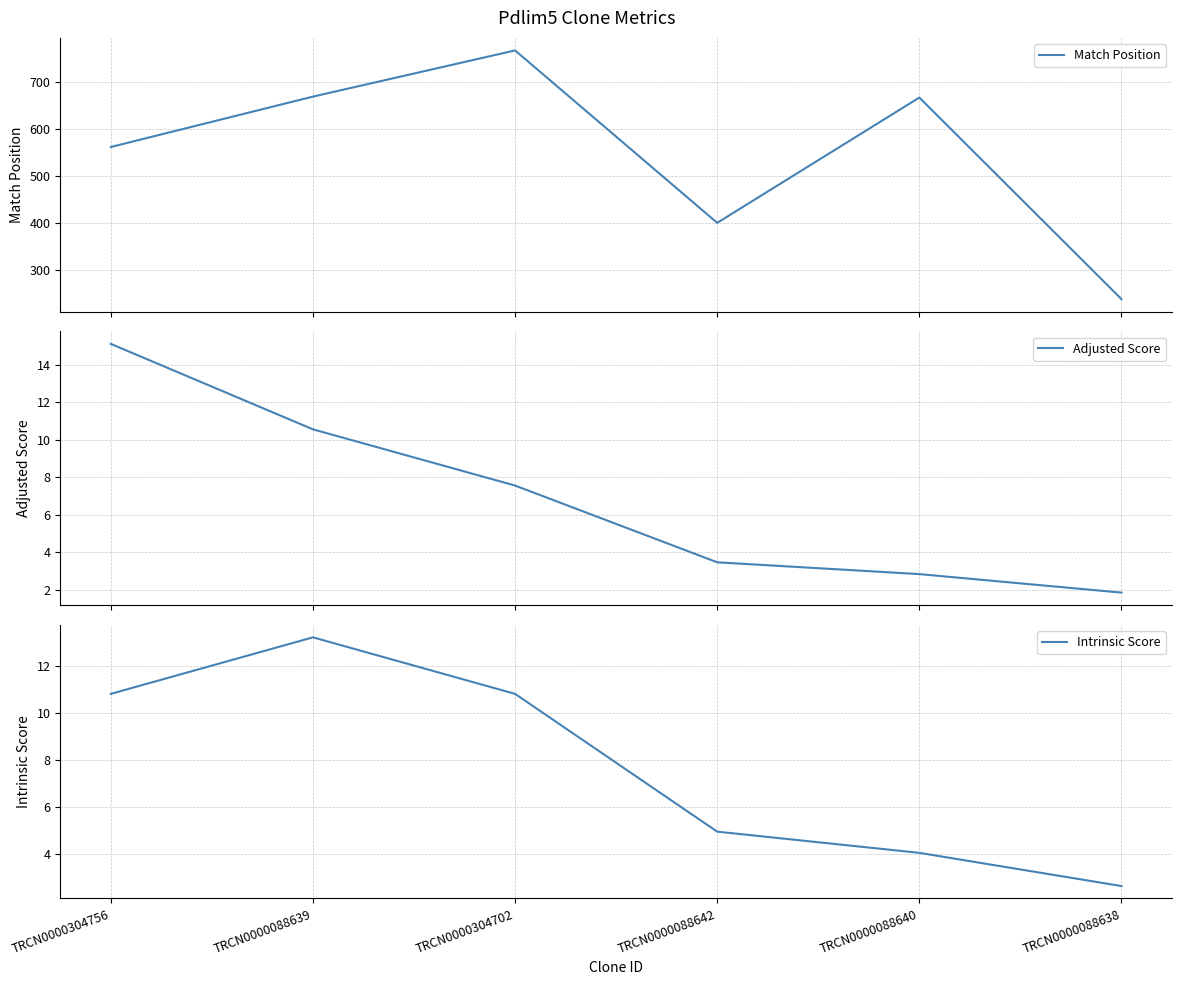

The value of Adjusted Score at TRCN0000304702 is 7.6. True or false?

True